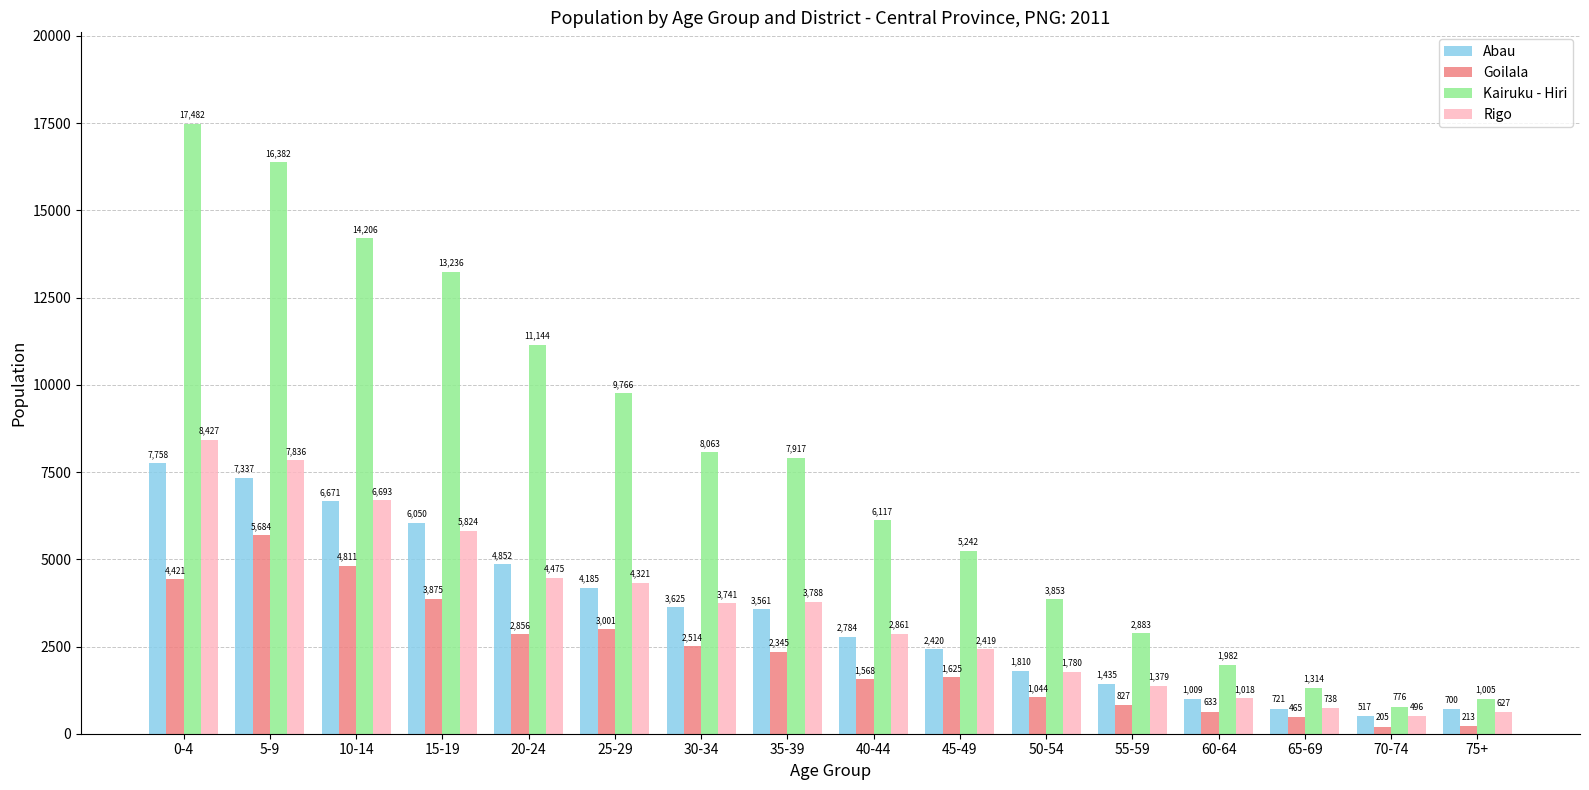

What is the difference between the maximum and second lowest values in the Abau series?

7058